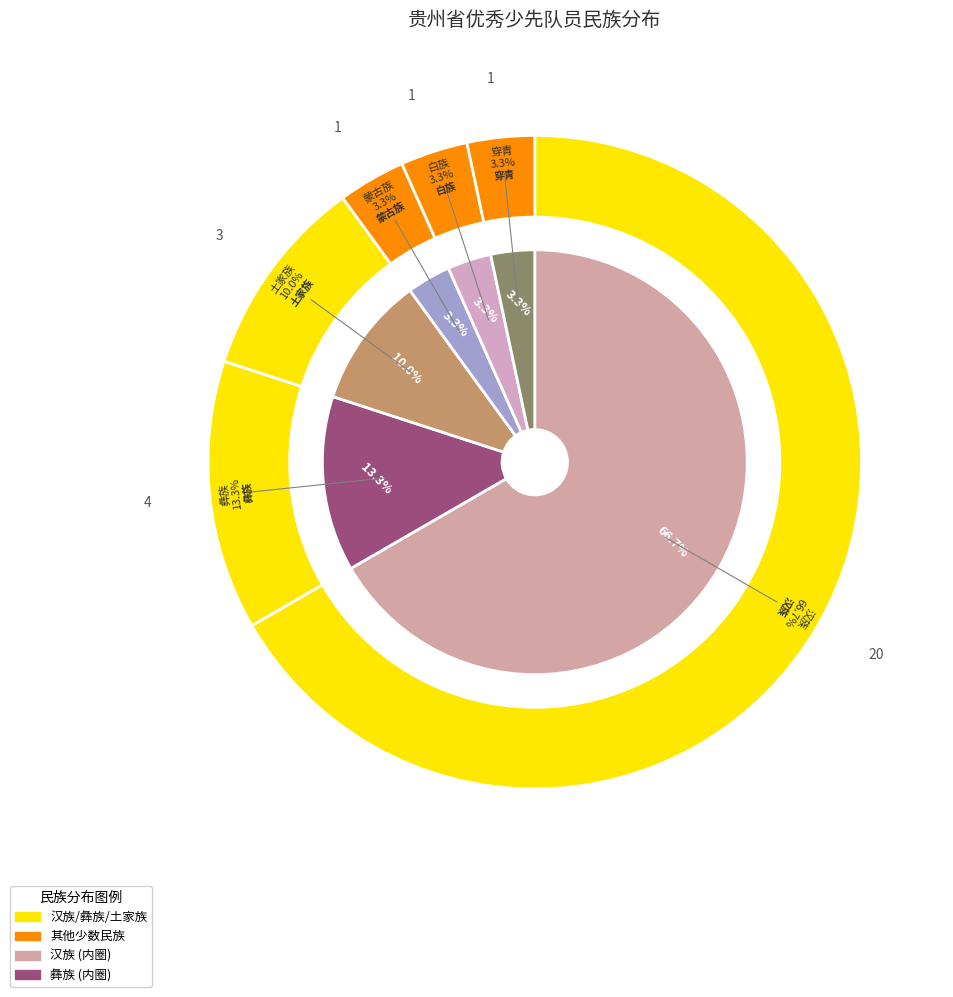

What percentage is the 蒙古族 slice, to the nearest percent?

3%